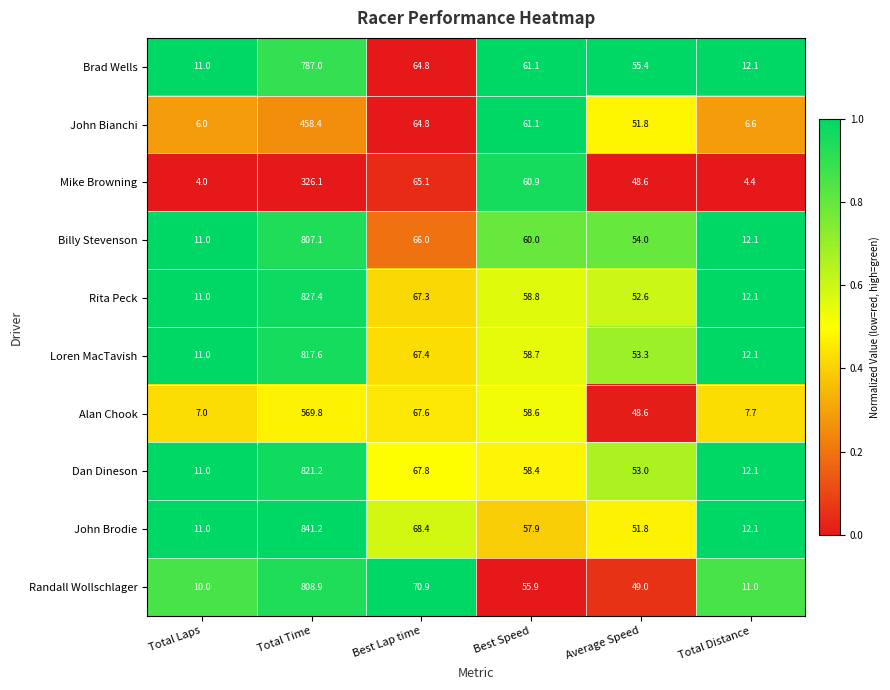

What is the average value of the Loren MacTavish series?

170.0